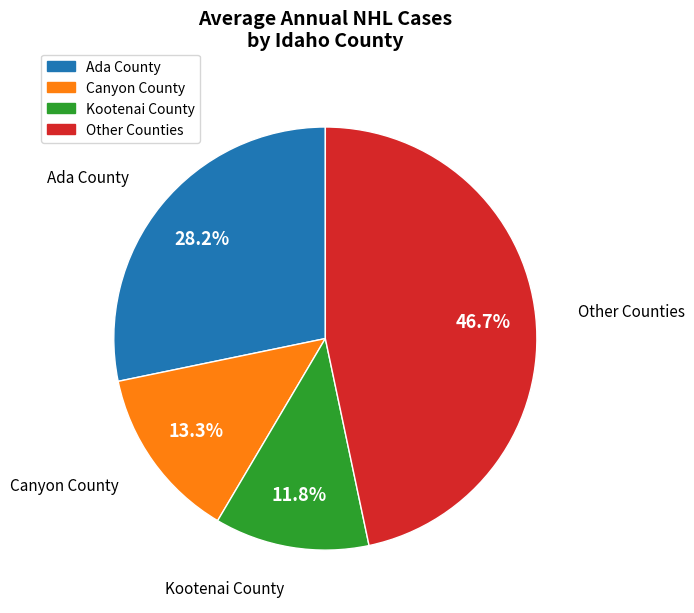

Is there any slice that represents more than half of the pie?

No